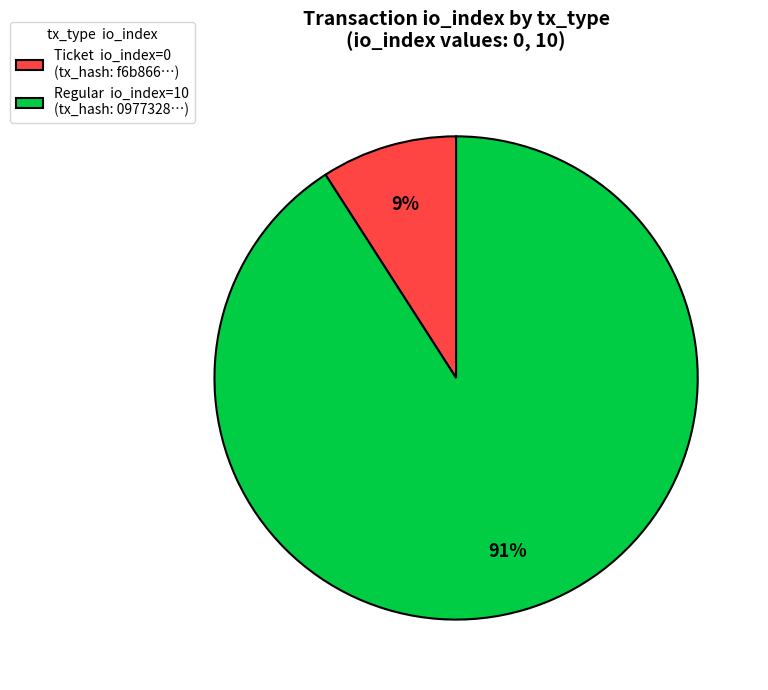

Count the number of slices in the pie.

2